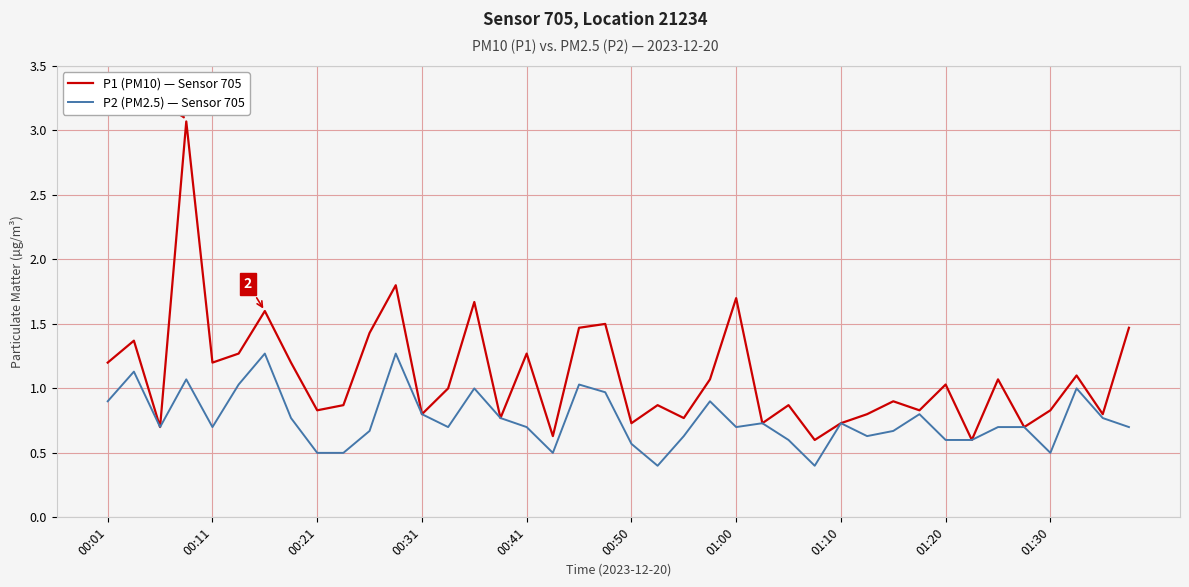

Which series has the widest spread of values?

P1 (PM10) — Sensor 705